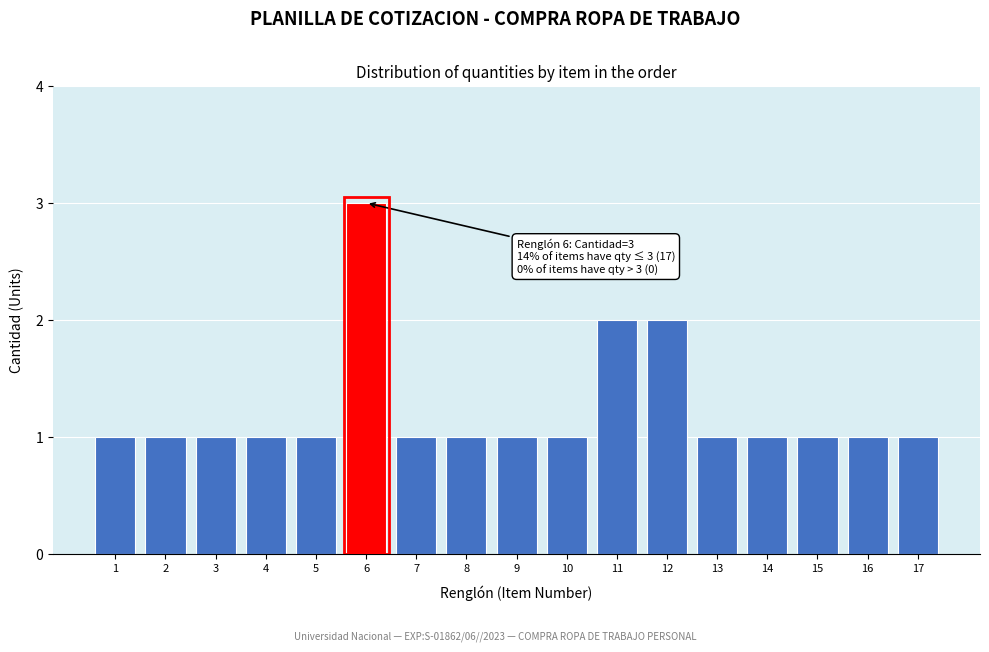

Reading right to left, list all the values displayed in this chart.

17=1	16=1	15=1	14=1	13=1	12=2	11=2	10=1	9=1	8=1	7=1	6=3	5=1	4=1	3=1	2=1	1=1